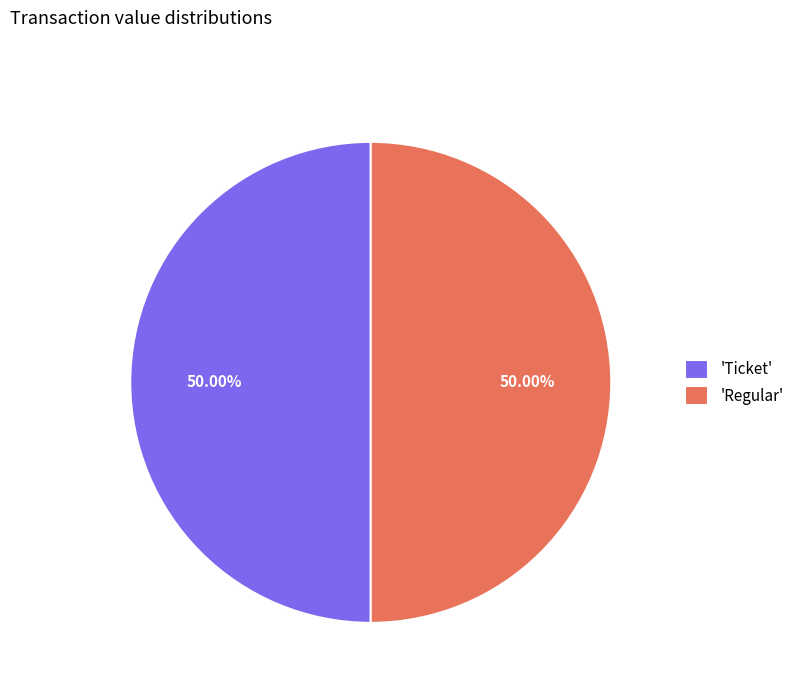

Count the number of slices in the pie.

2